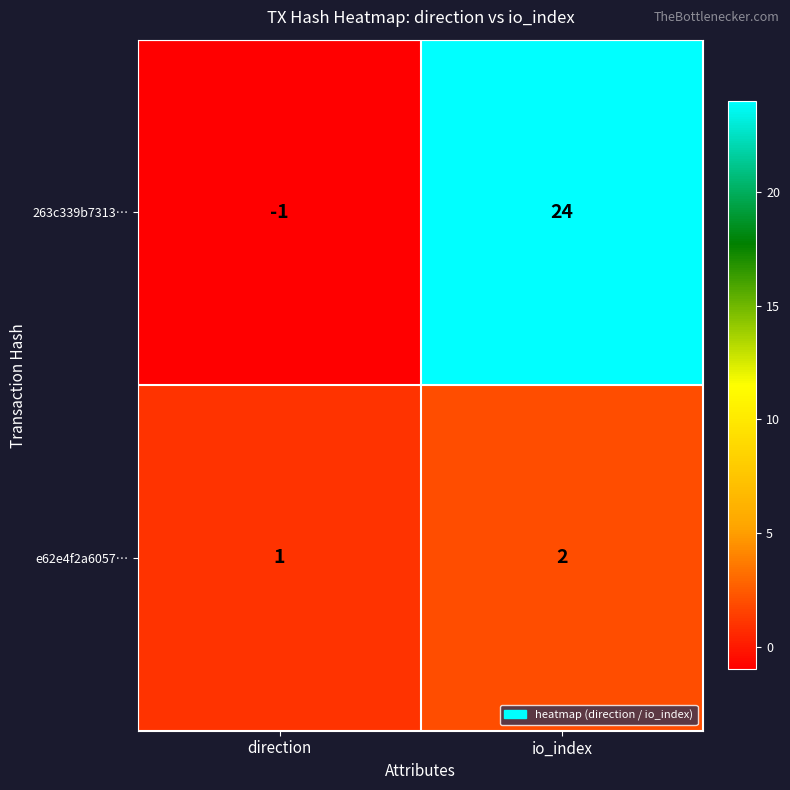

Reading left to right, transcribe all the data shown in this chart.

263c339b7313…: direction=-1	io_index=24
e62e4f2a6057…: direction=1	io_index=2